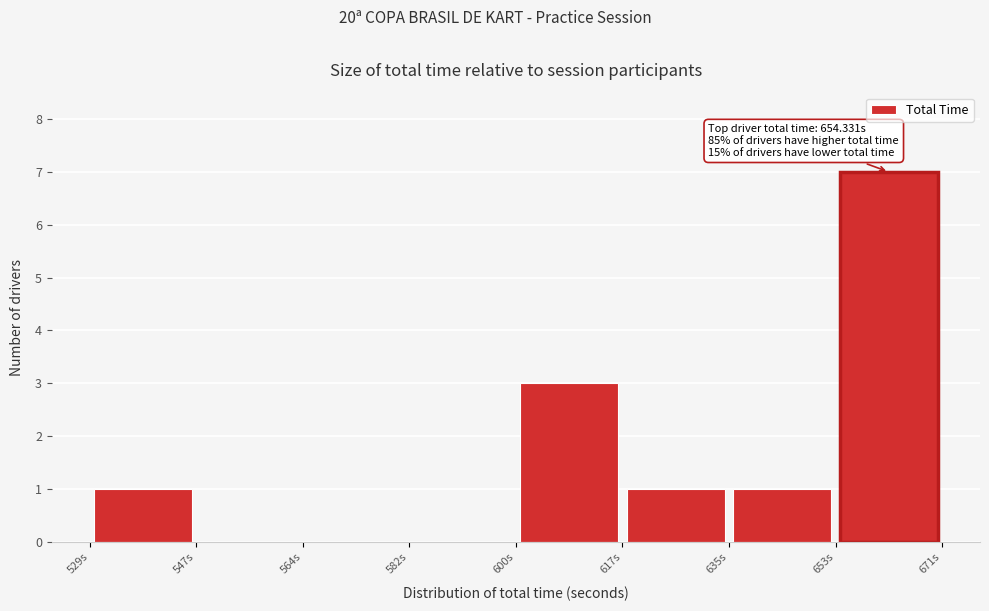

Over which range of the x-axis is the bar tallest?

654 to 672